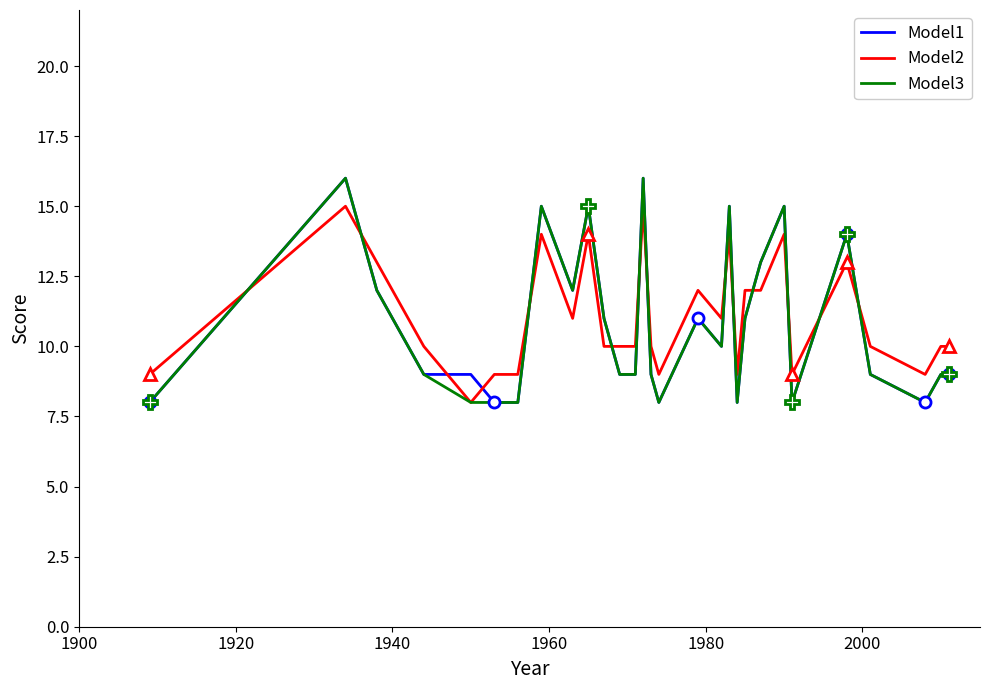

How many lines are shown in the chart?

3